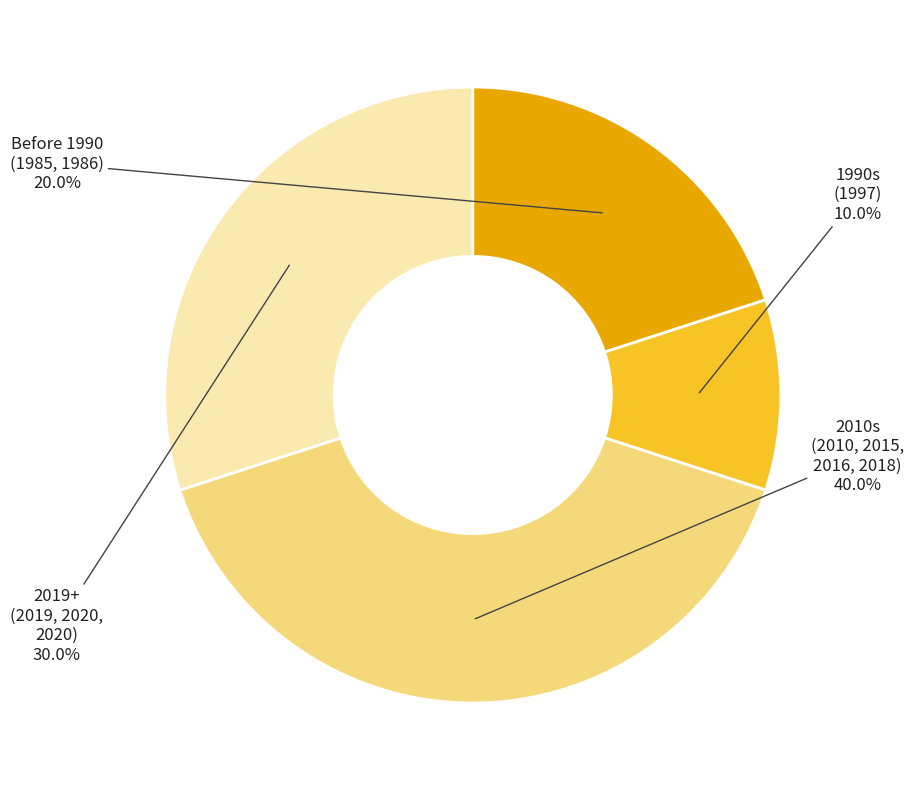

Does any single category account for the majority?

No